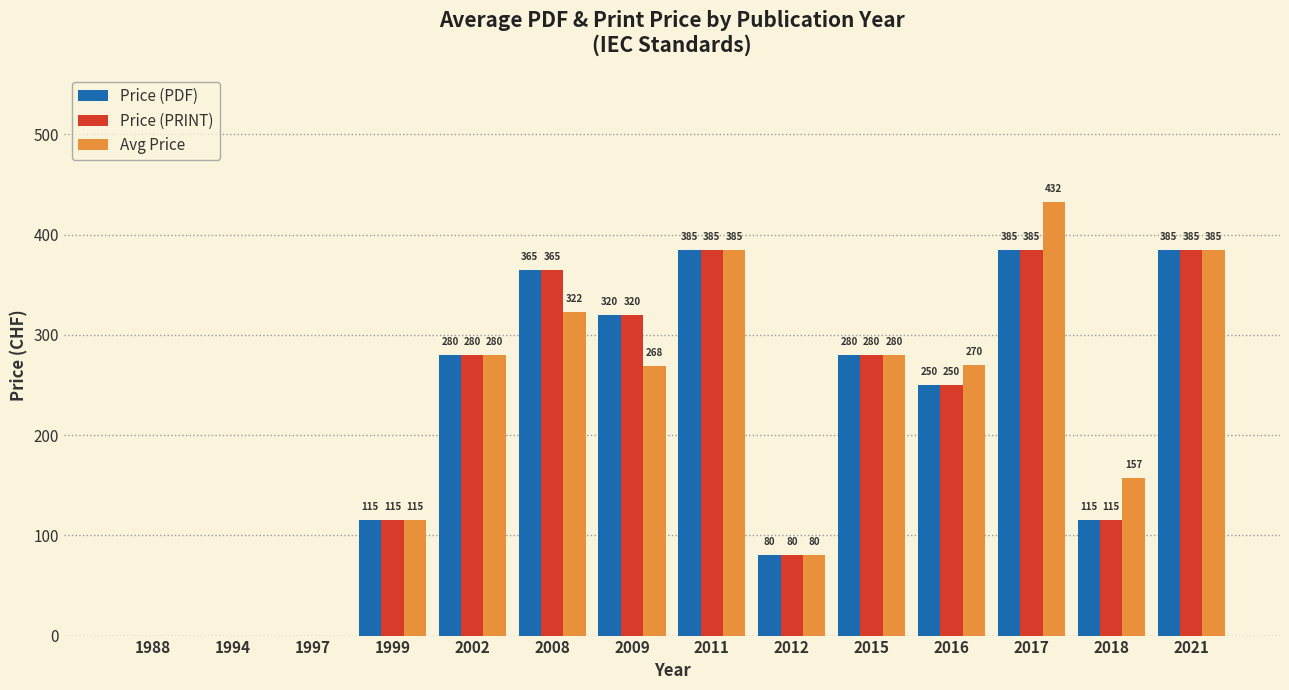

At which label is Avg Price closest to 216?

2009